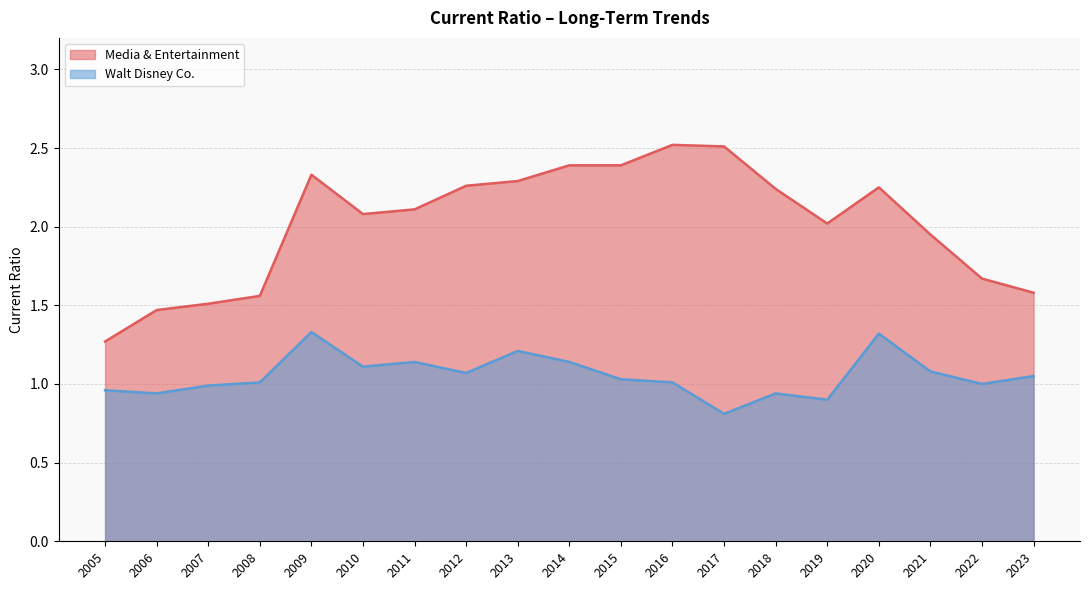

How many data points does each series have?

19